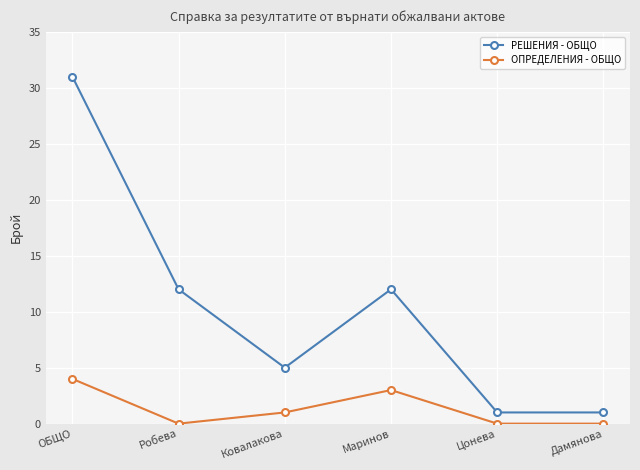

Is it true that РЕШЕНИЯ - ОБЩО equals 5 at Ковалакова?

True